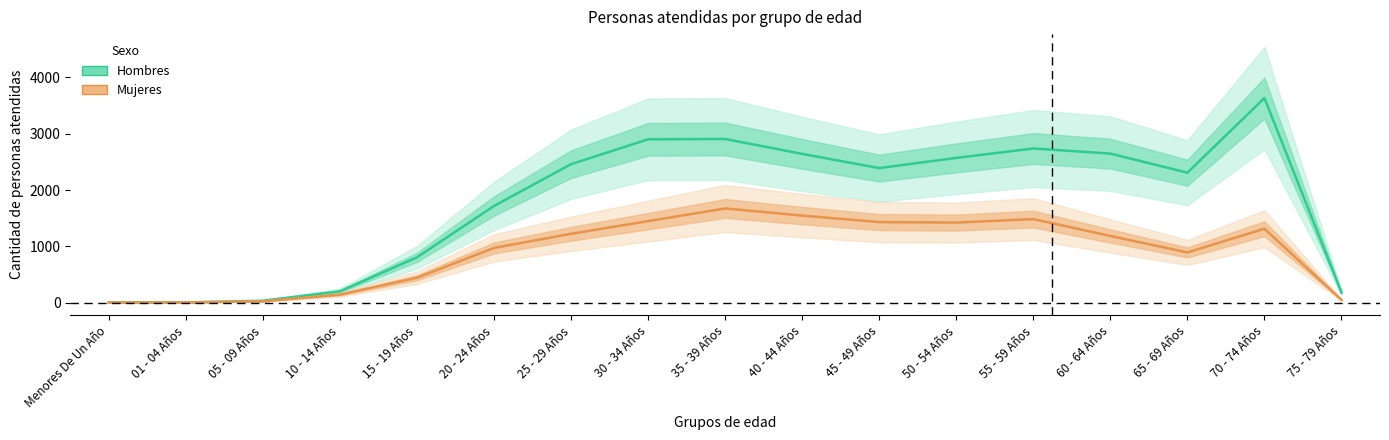

How many distinct data groups are displayed?

2